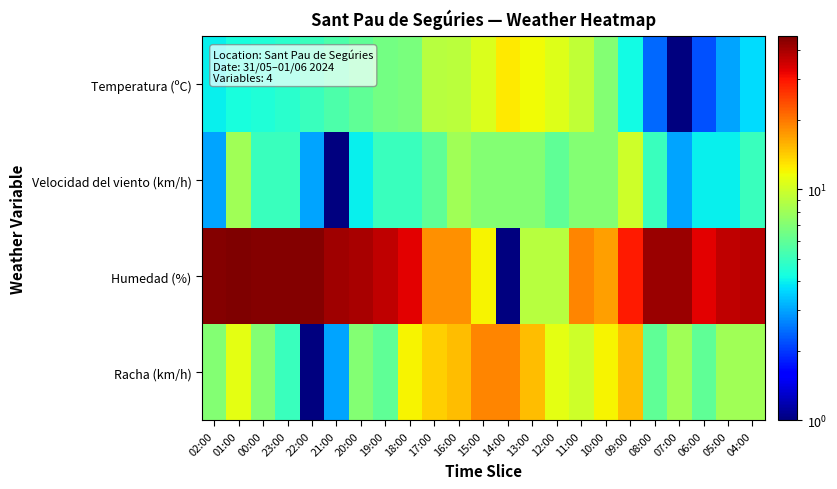

Reading right to left, list all the values displayed in this chart.

Temperatura (ºC): 04:00=3.7	05:00=3.0	06:00=2.2	07:00=1.0	08:00=2.4	09:00=4.2	10:00=7.0	11:00=9.4	12:00=10.7	13:00=11.7	14:00=12.6	15:00=10.6	16:00=9.1	17:00=8.9	18:00=6.7	19:00=6.5	20:00=6.0	21:00=5.5	22:00=5.0	23:00=4.6	00:00=4.4	01:00=4.3	02:00=4.0
Velocidad del viento (km/h): 04:00=5.0	05:00=4.0	06:00=4.0	07:00=3.0	08:00=5.0	09:00=10.0	10:00=7.0	11:00=7.0	12:00=6.0	13:00=7.0	14:00=7.0	15:00=7.0	16:00=8.0	17:00=6.0	18:00=5.0	19:00=5.0	20:00=4.0	21:00=1.0	22:00=3.0	23:00=5.0	00:00=5.0	01:00=8.0	02:00=3.0
Humedad (%): 04:00=38.0	05:00=37.0	06:00=33.0	07:00=42.0	08:00=42.0	09:00=29.0	10:00=17.0	11:00=19.0	12:00=9.0	13:00=9.0	14:00=1.0	15:00=12.0	16:00=18.0	17:00=18.0	18:00=33.0	19:00=37.0	20:00=40.0	21:00=41.0	22:00=45.0	23:00=45.0	00:00=45.0	01:00=46.0	02:00=45.0
Racha (km/h): 04:00=8.0	05:00=8.0	06:00=6.0	07:00=8.0	08:00=6.0	09:00=15.0	10:00=12.0	11:00=10.0	12:00=11.0	13:00=15.0	14:00=19.0	15:00=19.0	16:00=15.0	17:00=14.0	18:00=12.0	19:00=6.0	20:00=7.0	21:00=3.0	22:00=1.0	23:00=5.0	00:00=7.0	01:00=11.0	02:00=7.0